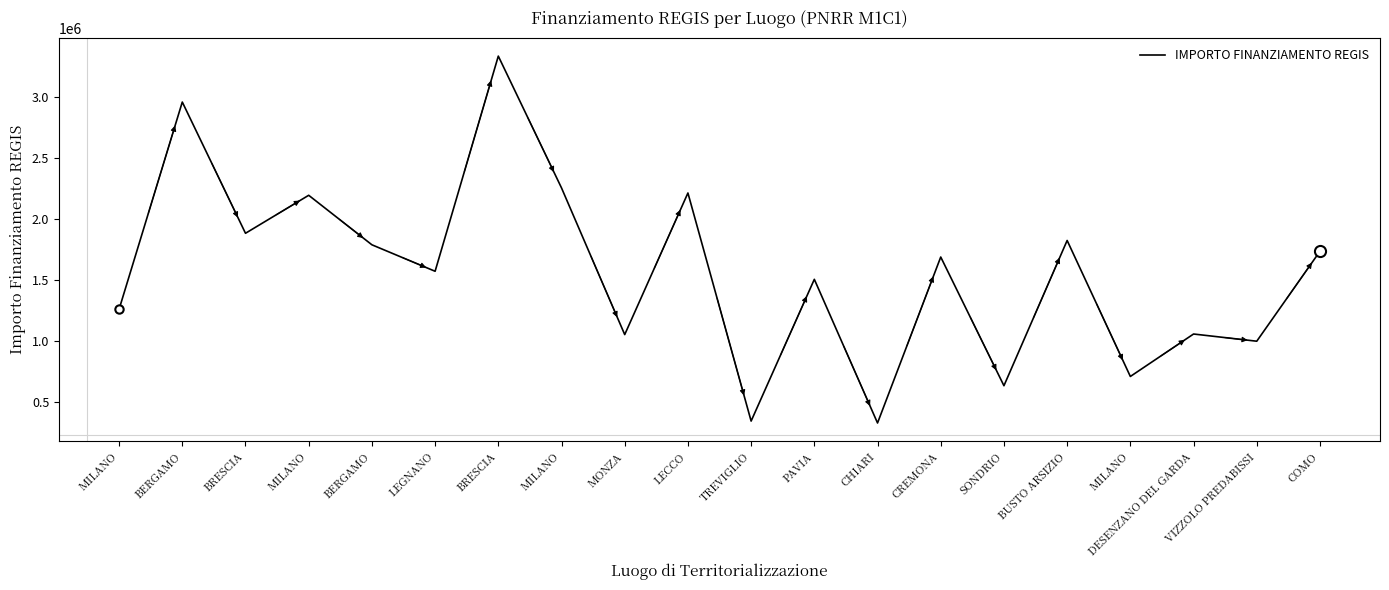

Is it true that the value at VIZZOLO PREDABISSI is 574876?

False